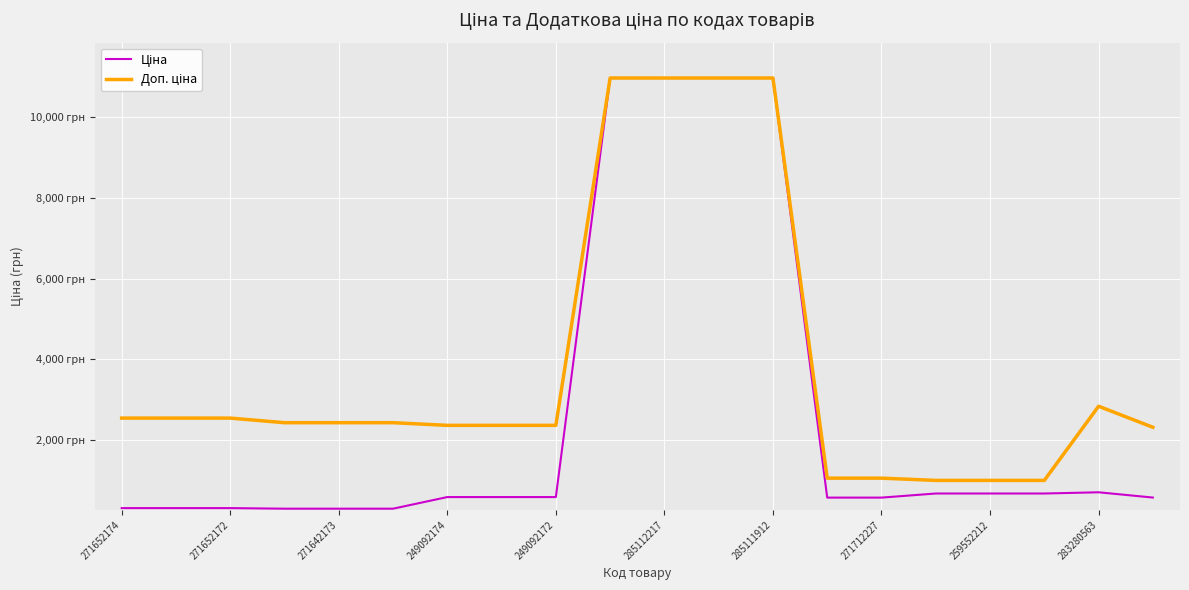

What is the smallest value displayed?

304.1